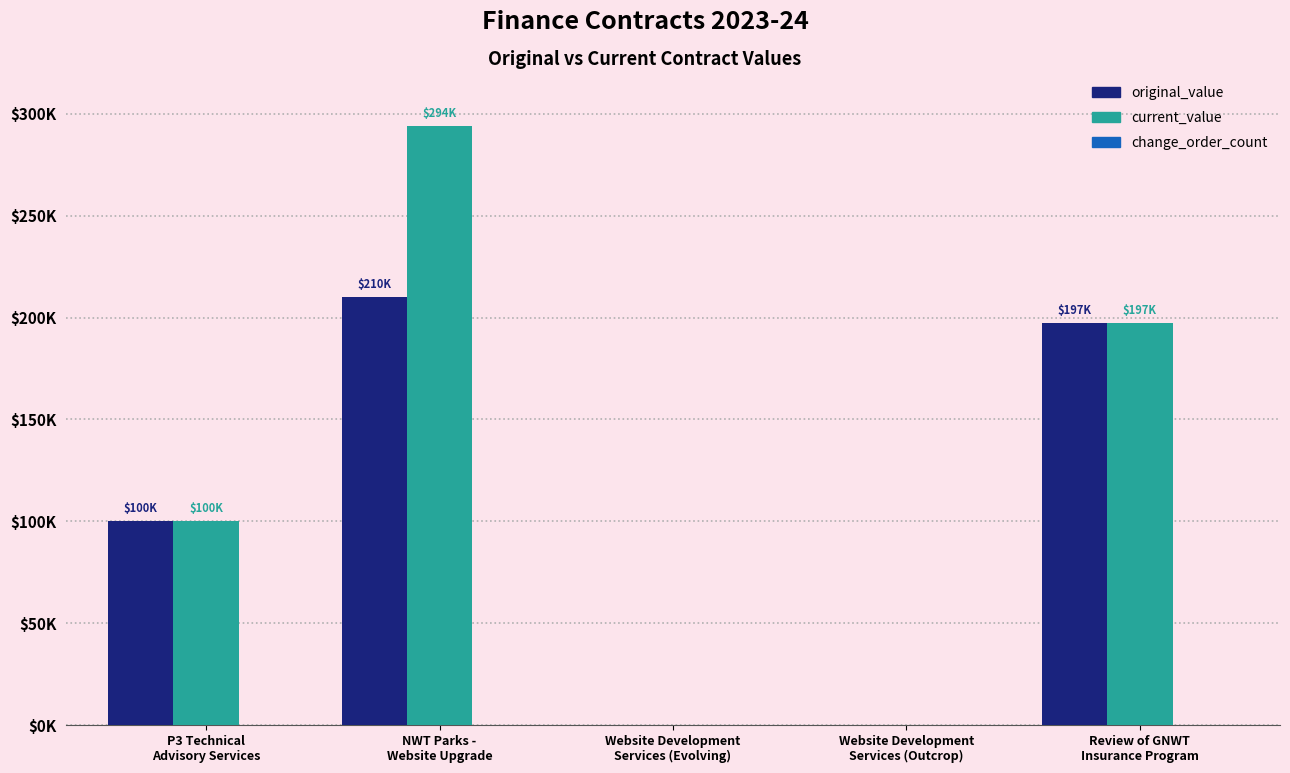

Reading left to right, list all the values displayed in this chart.

original_value: 100000	210000	0	0	197400
current_value: 100000	294000	0	0	197400
change_order_count: 0	0	0	0	0